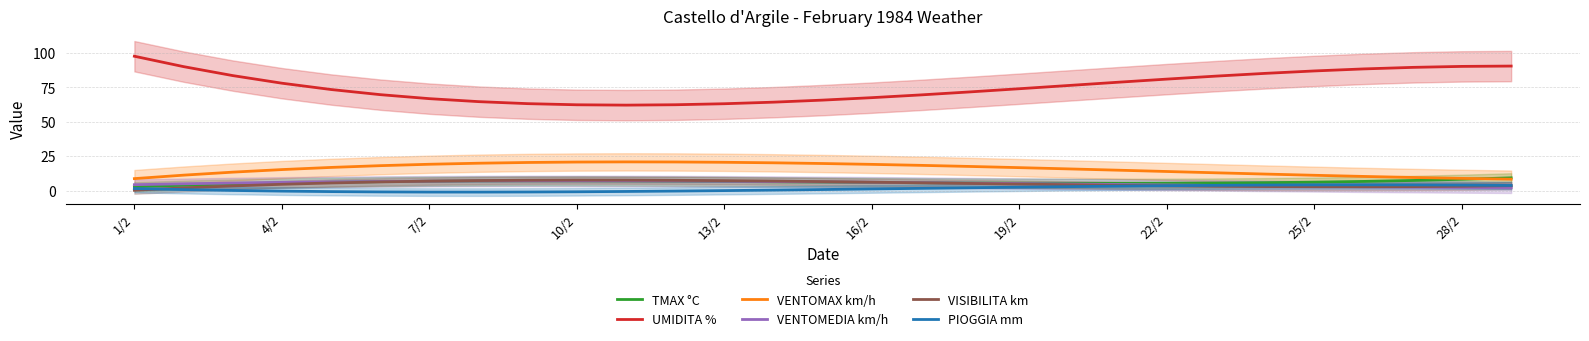

What is the highest value of the TMAX °C series?

9.3